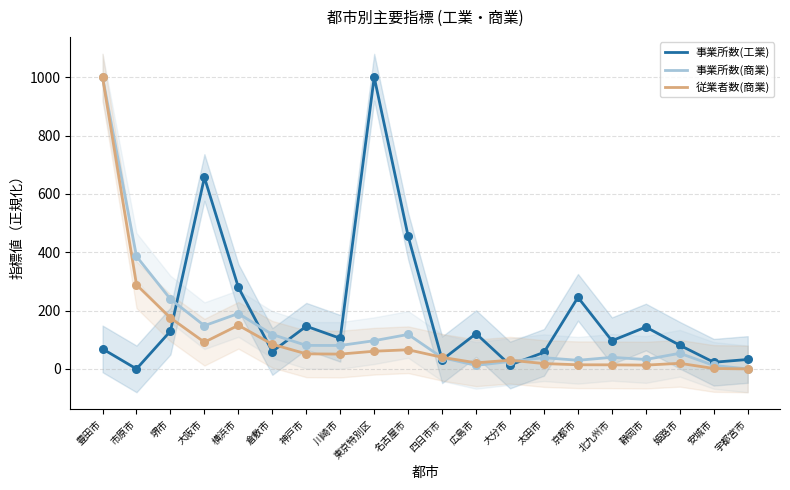

At which category is the sum across all series the highest?

豊田市